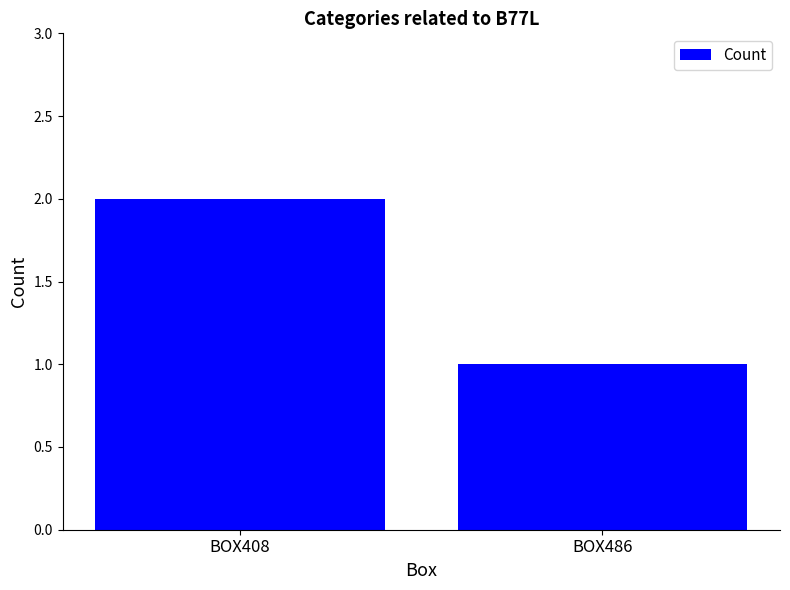

List the labels in order of value, largest first.

BOX408, BOX486